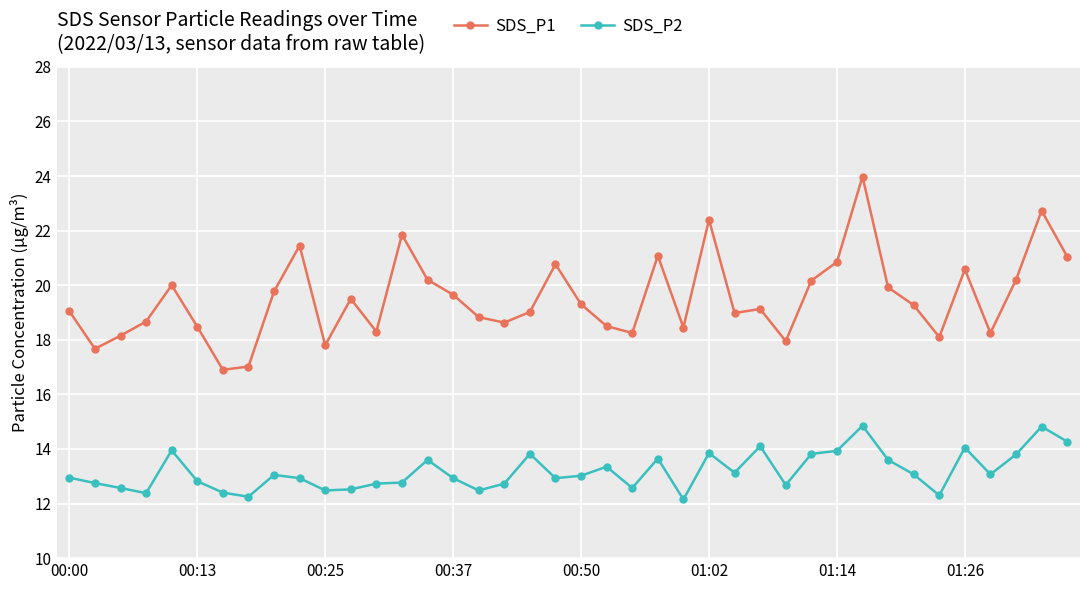

What is the minimum value shown in the chart?

12.2